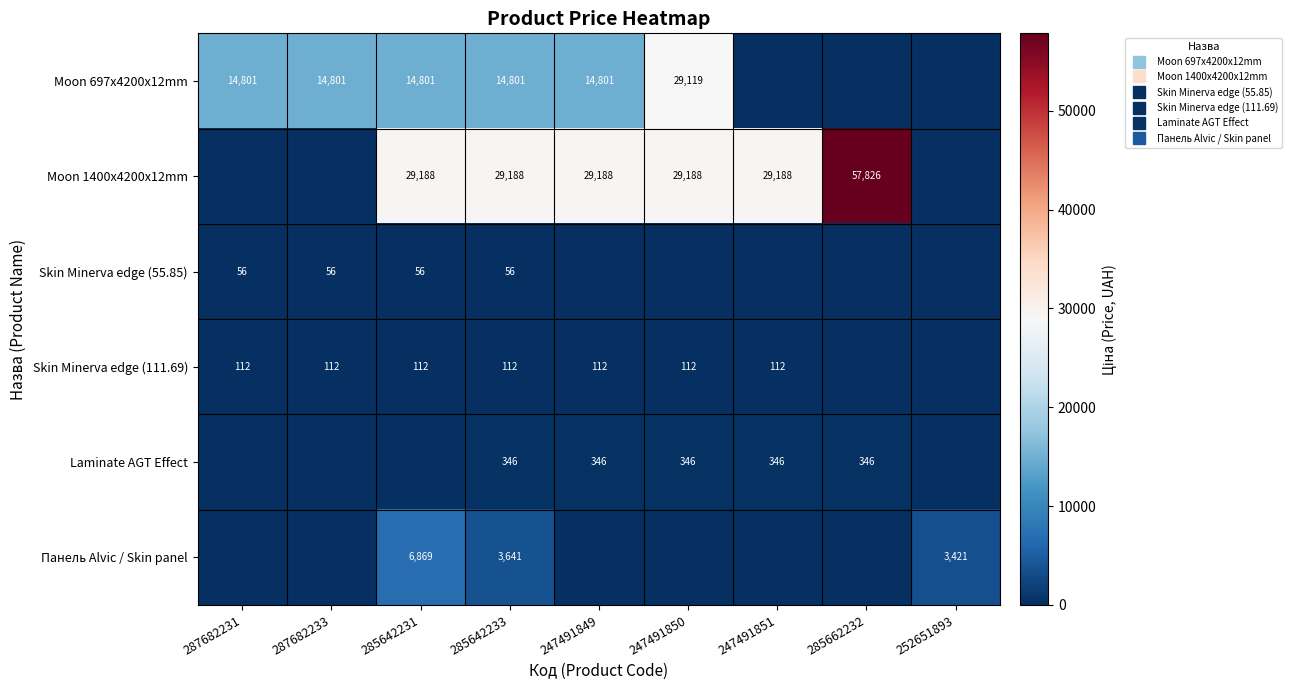

Where is Laminate AGT Effect nearest to the value 172?

287682231